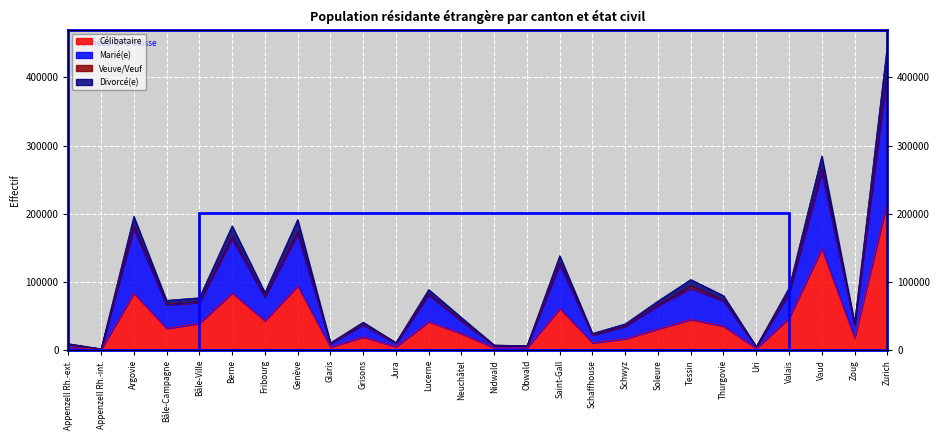

The value of Marié(e) at Lucerne is 108704. True or false?

False